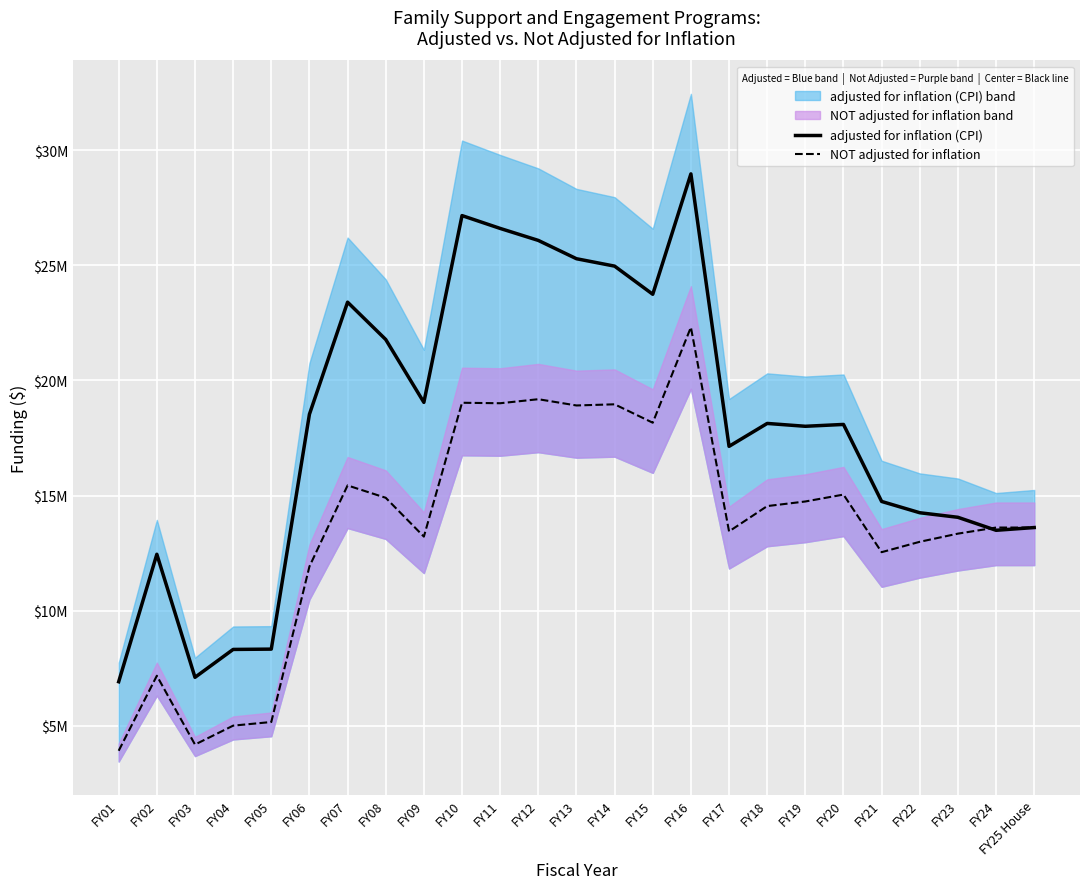

How many values in the NOT adjusted for inflation series are below 13609190?

11